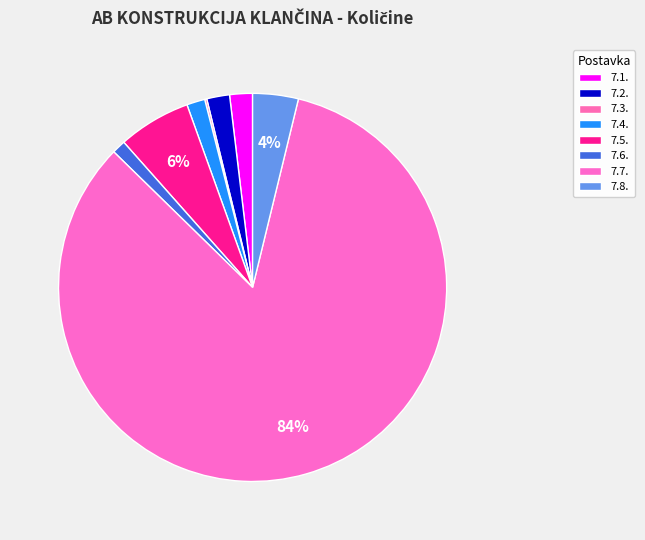

What percentage do 7.5. and 7.6. together represent?

7.2%